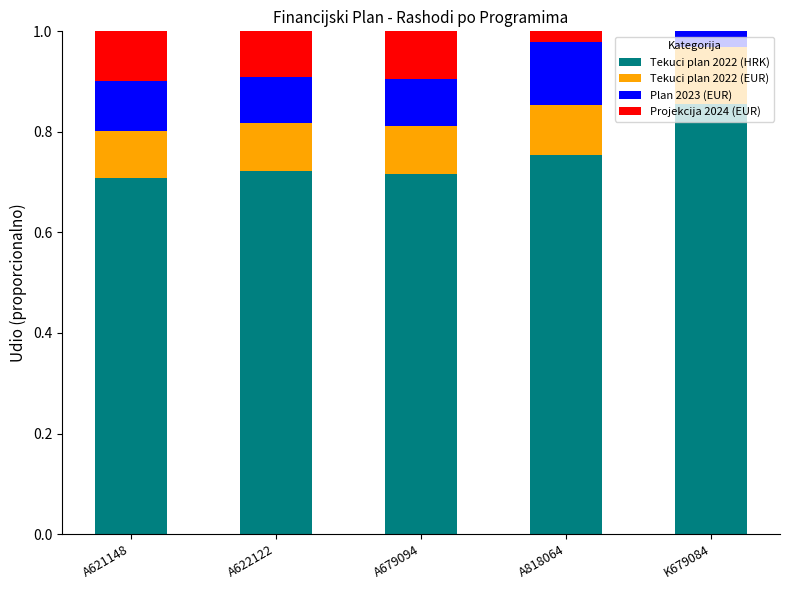

What is the total value across all series at A679094?

1.0